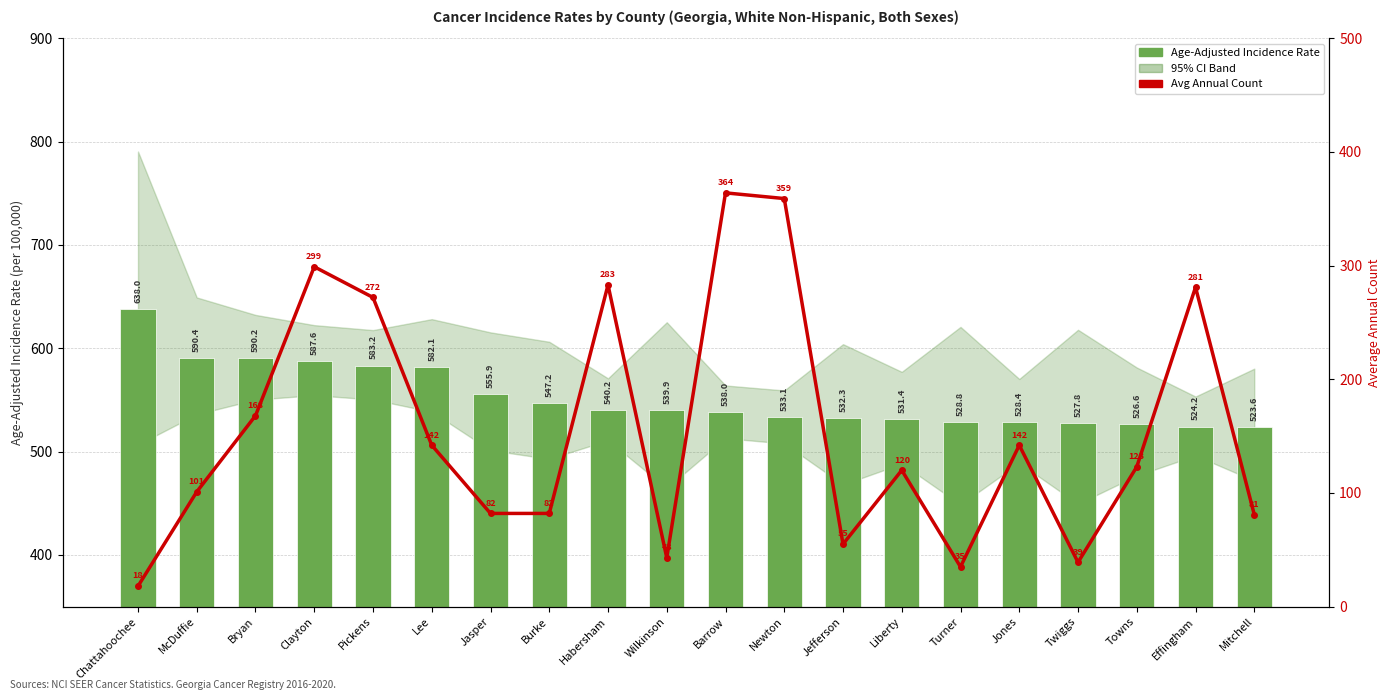

What is the sum of all Age-Adjusted Incidence Rate values?

11048.9